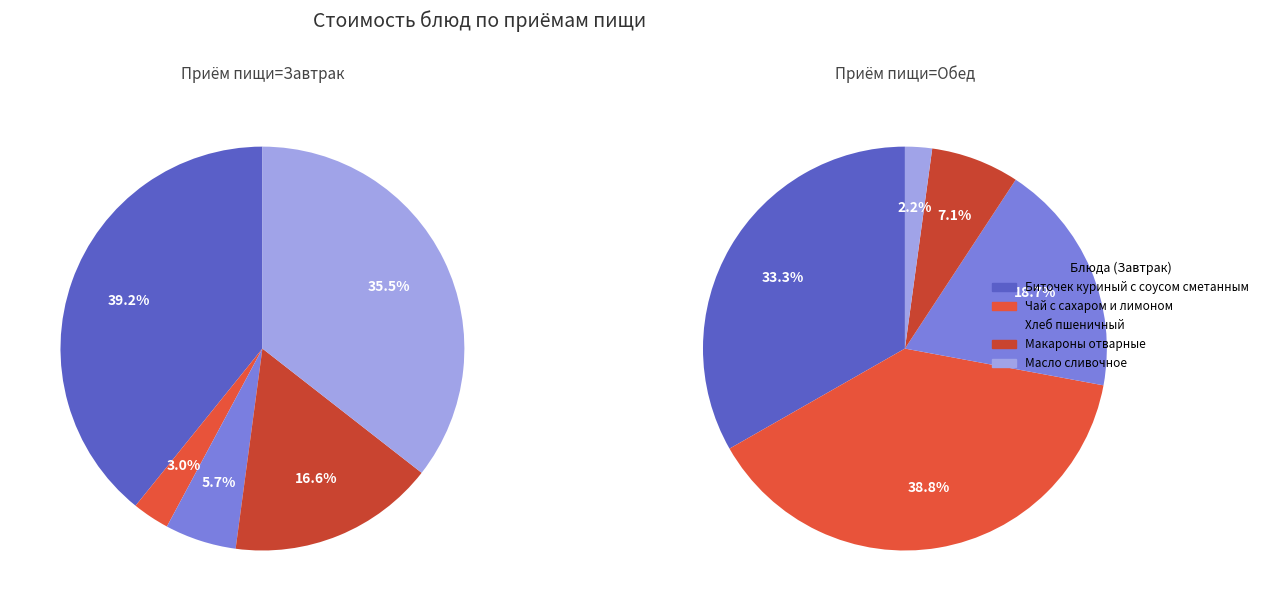

To the nearest percent, what is the average slice percentage?

20%